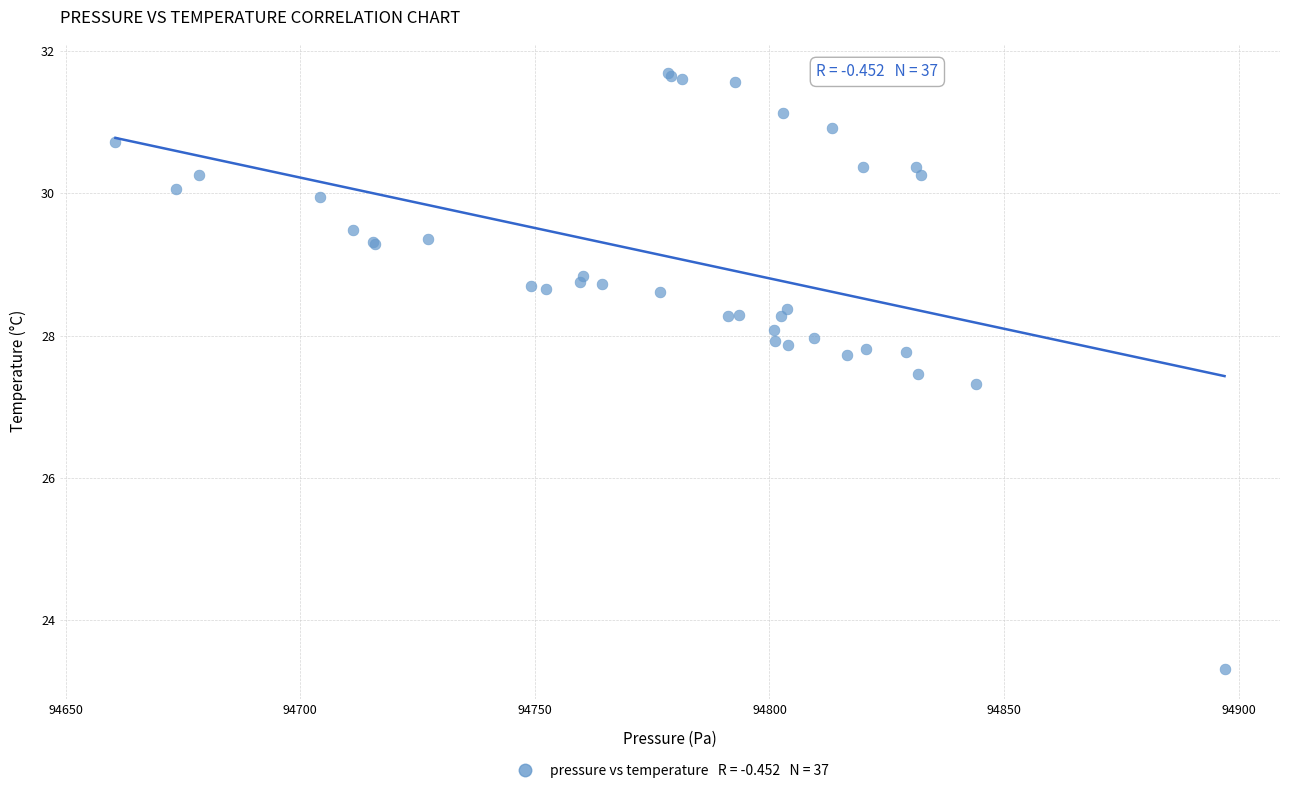

What Y value in the scatter plot is closest to 27?

27.3